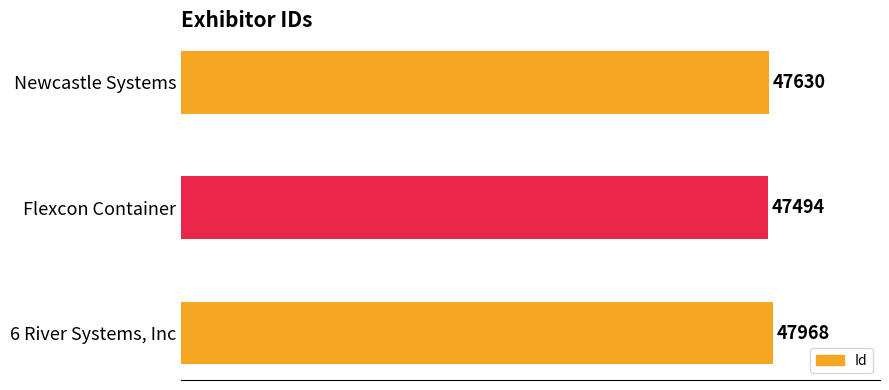

How many bars are there in total?

3